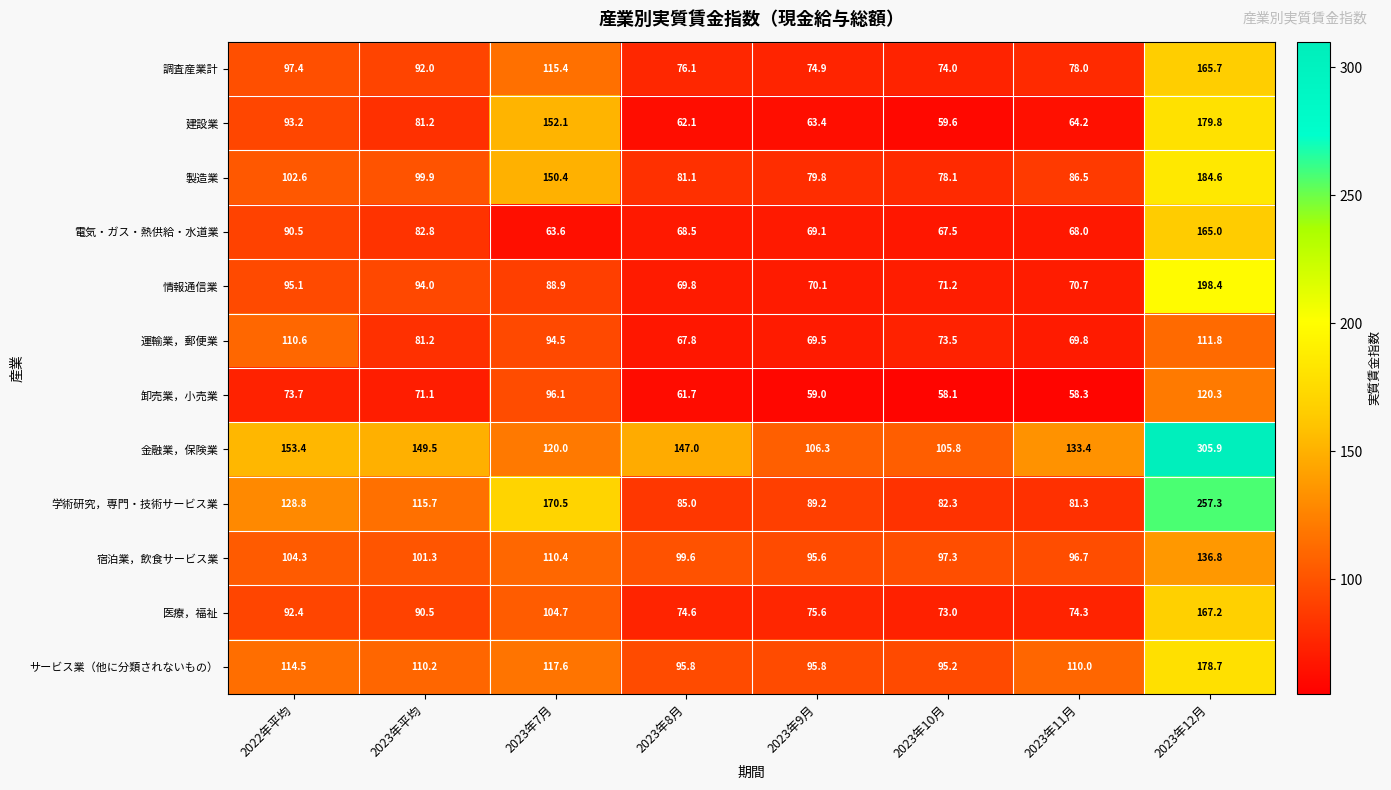

At 2023年12月, list the series in order from smallest to largest.

運輸業，郵便業, 卸売業，小売業, 宿泊業，飲食サービス業, 電気・ガス・熱供給・水道業, 調査産業計, 医療，福祉, サービス業（他に分類されないもの）, 建設業, 製造業, 情報通信業, 学術研究，専門・技術サービス業, 金融業，保険業